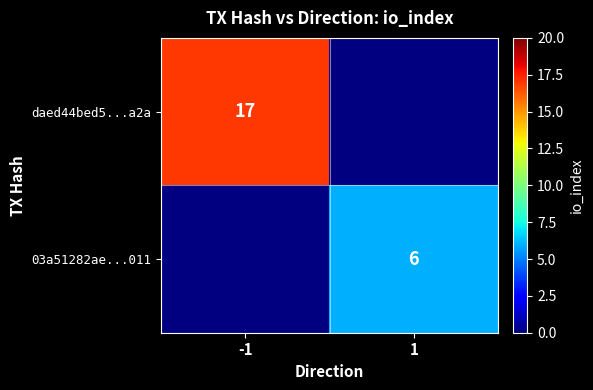

Is it true that daed44bed5...a2a equals 28 at -1?

False